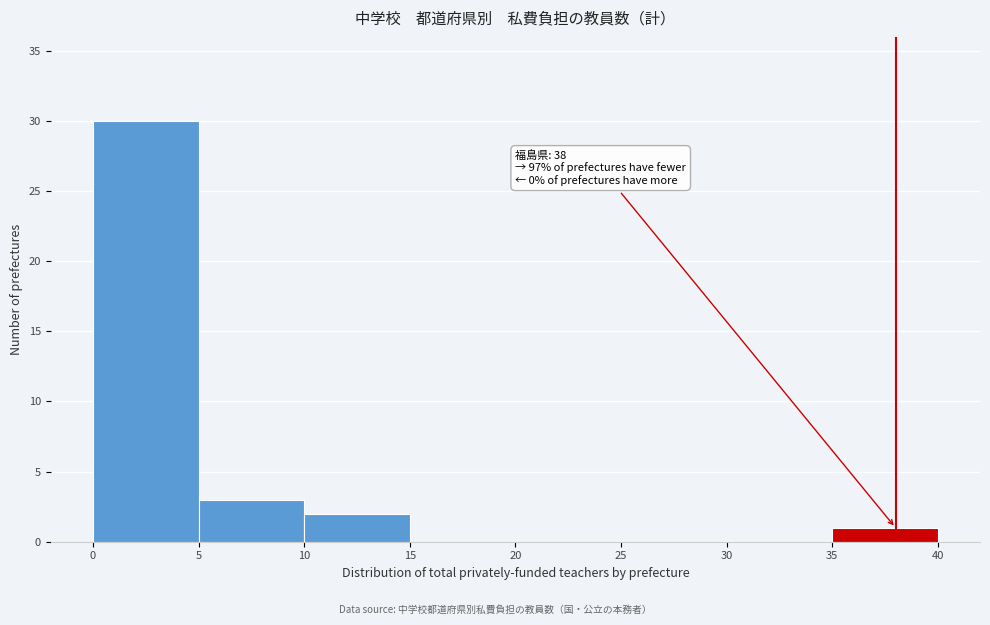

Over which range of the x-axis is the bar tallest?

0 to 5